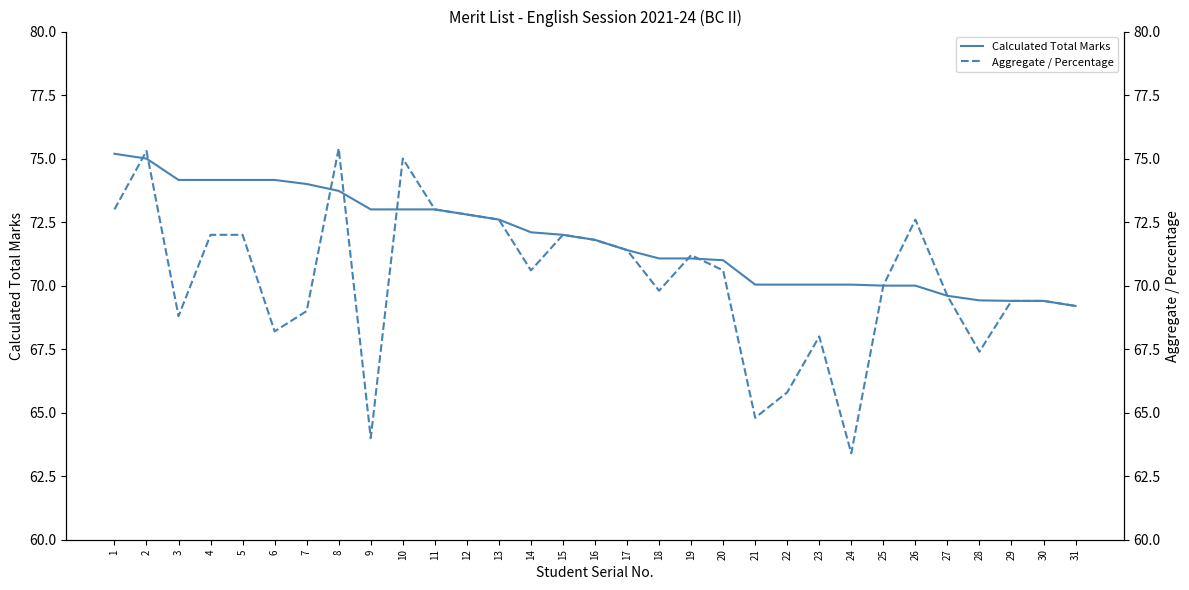

At which category does the chart reach its peak across all series?

8